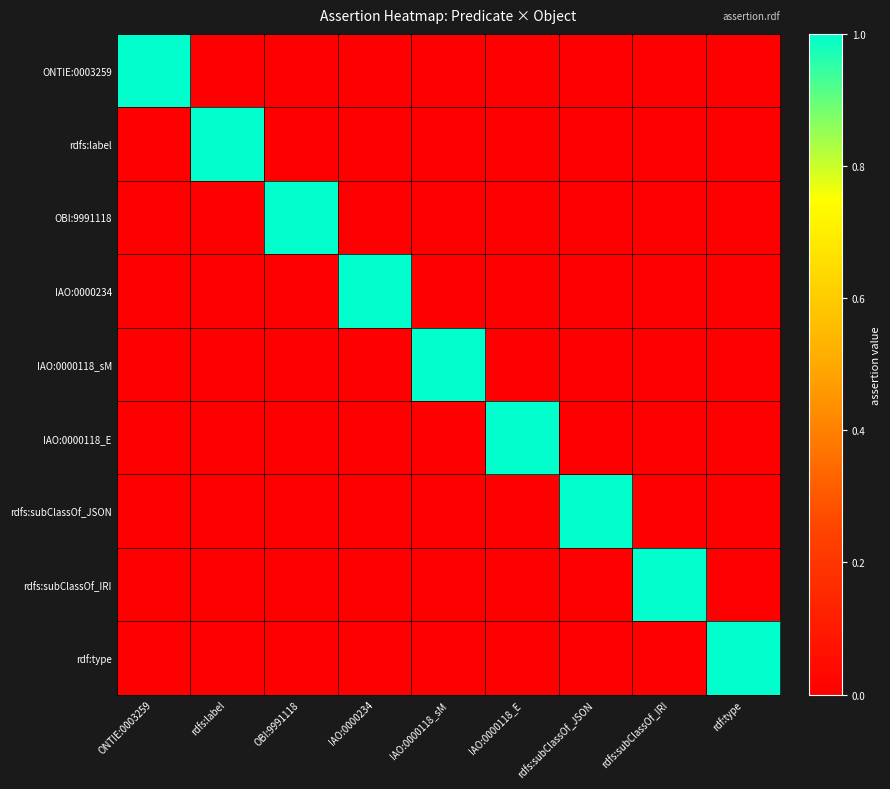

Rank the series by their maximum value, from highest to lowest.

ONTIE:0003259, rdfs:label, OBI:9991118, IAO:0000234, IAO:0000118_sM, IAO:0000118_E, rdfs:subClassOf_JSON, rdfs:subClassOf_IRI, rdf:type